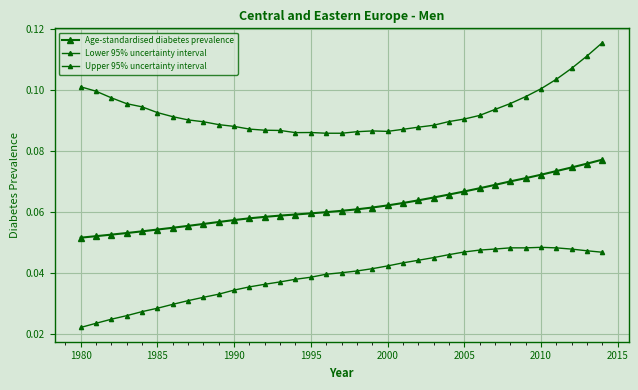

How many lines are shown in the chart?

3